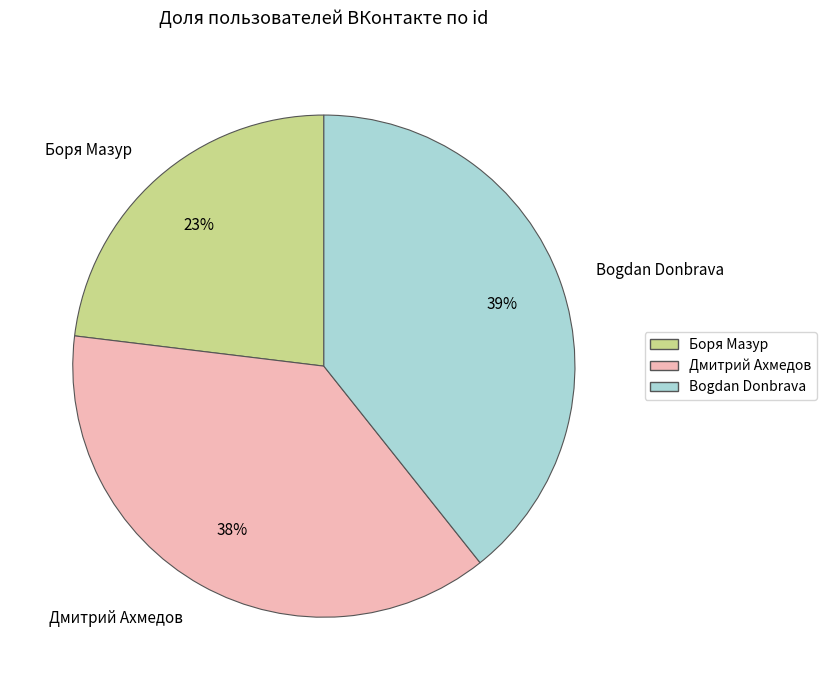

To the nearest percent, what is the average slice percentage?

33%